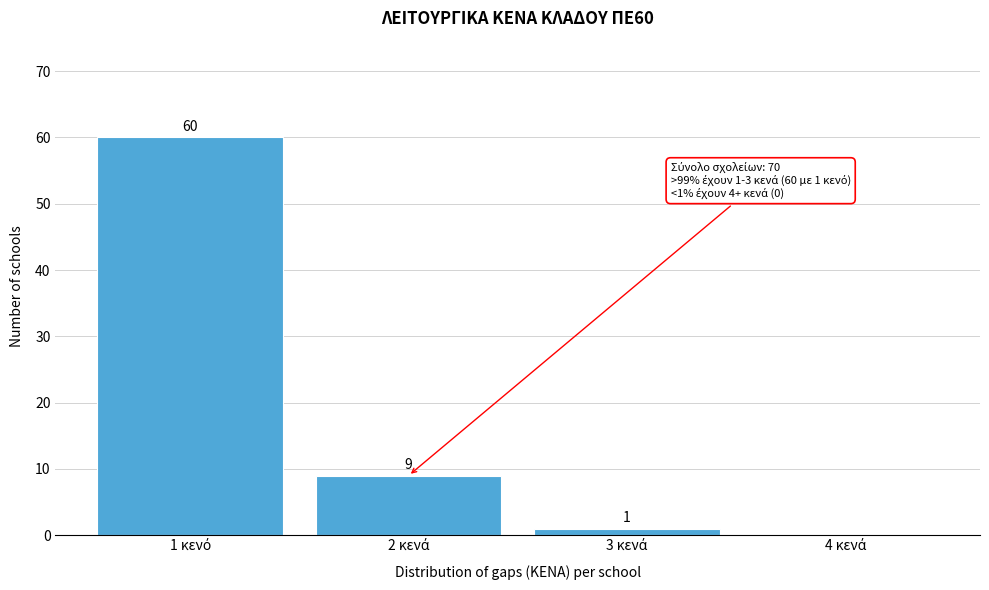

What is the maximum value shown in the chart?

60